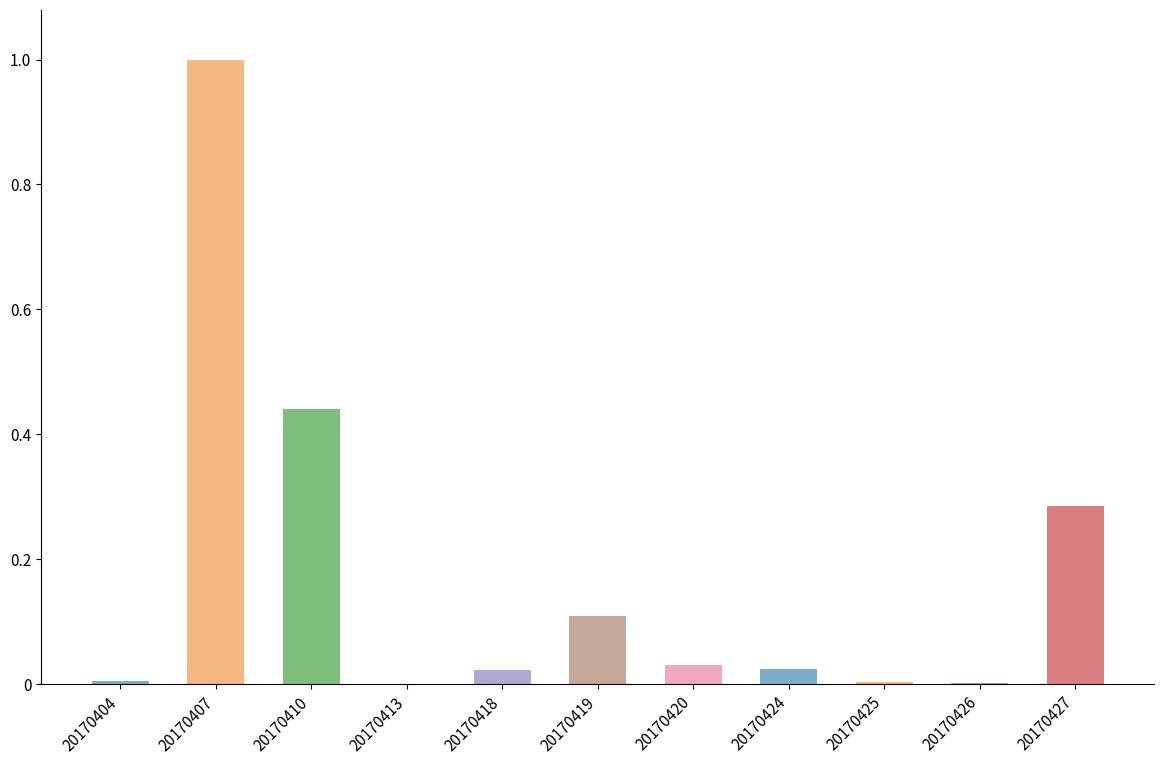

What is the sum of the values at 20170424 and 20170419?

0.1